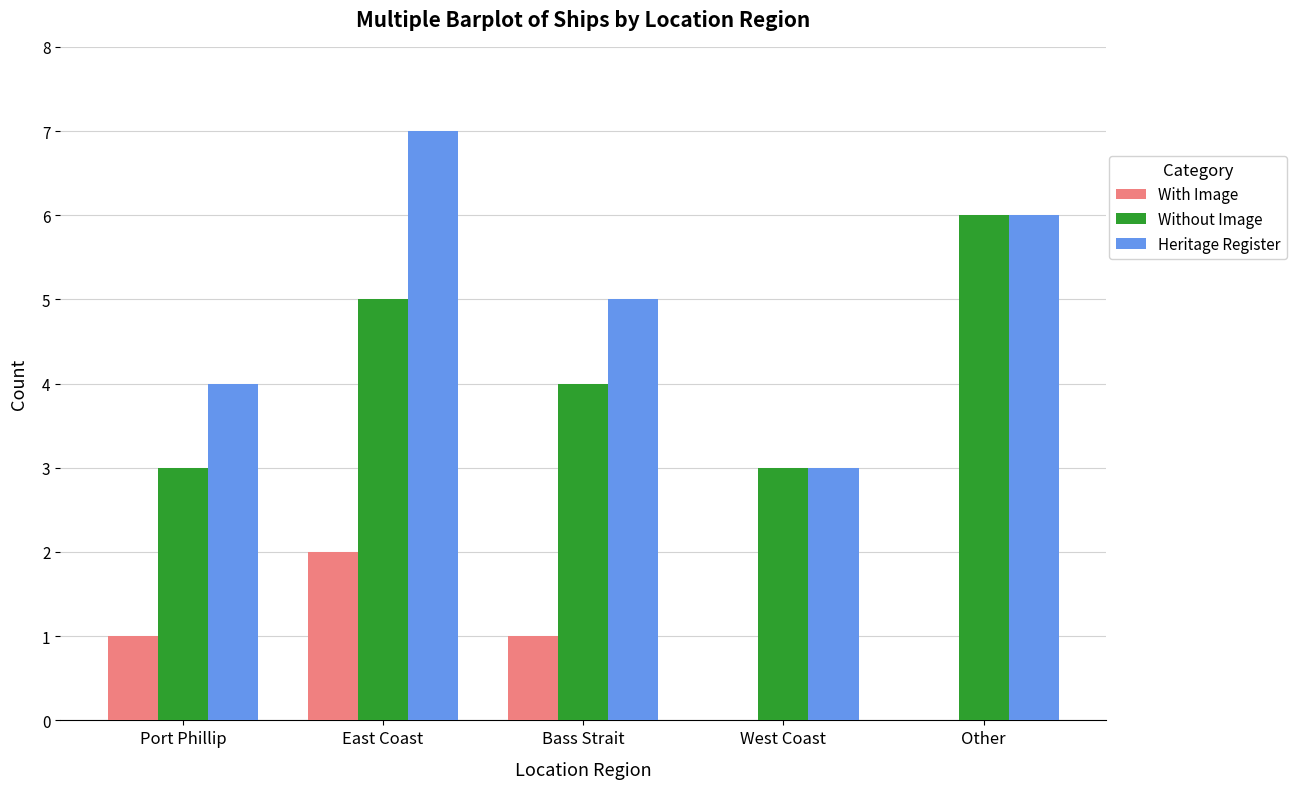

The Without Image series shows 1 at Port Phillip. True or false?

False